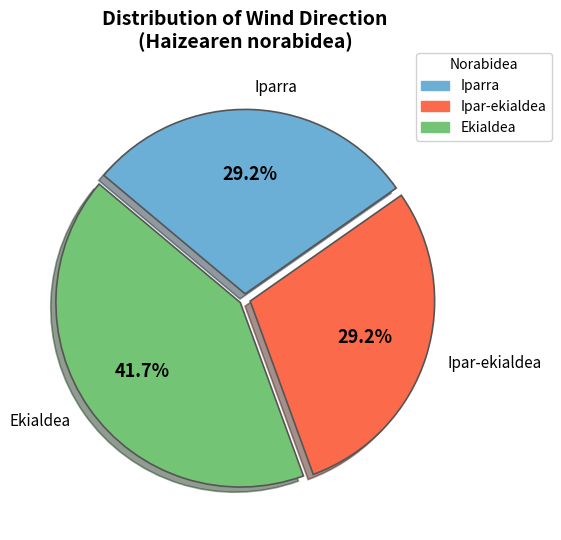

What percentage is the Iparra slice, to the nearest percent?

29%